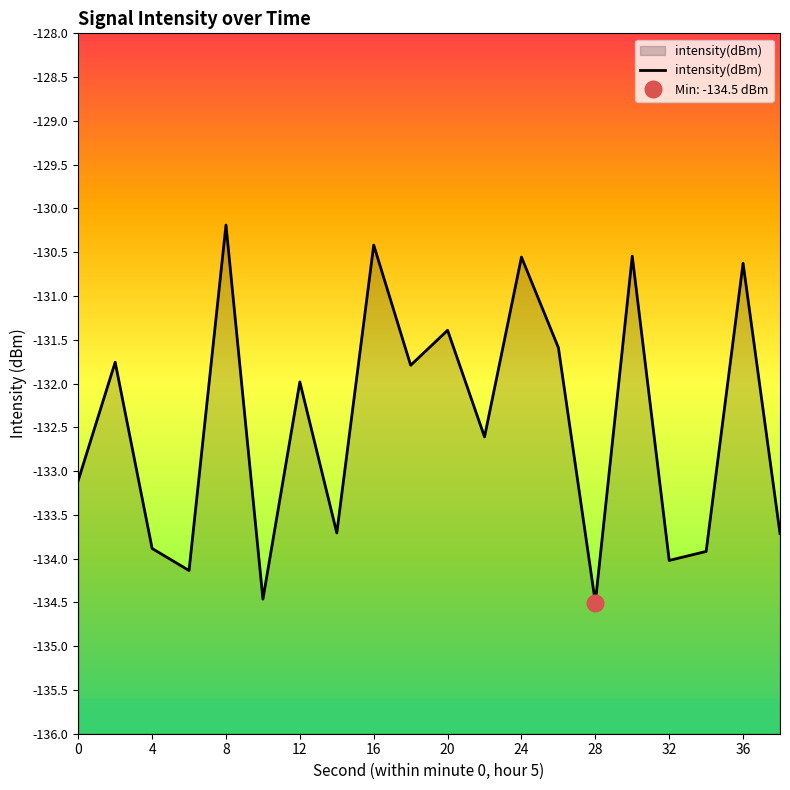

What is the maximum value shown in the chart?

-130.2